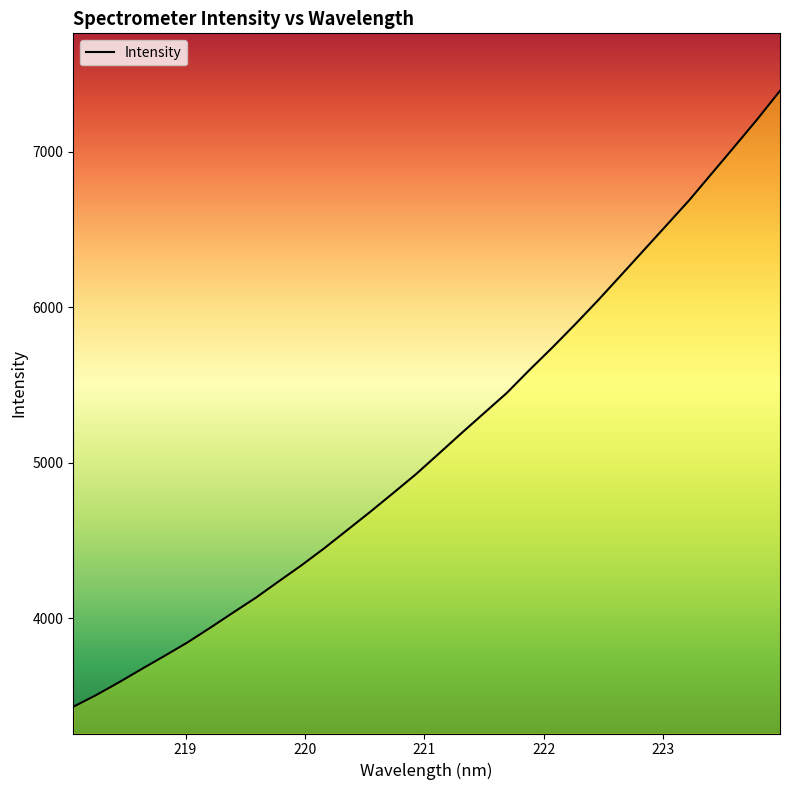

What is the difference between the maximum and minimum values?

3959.7